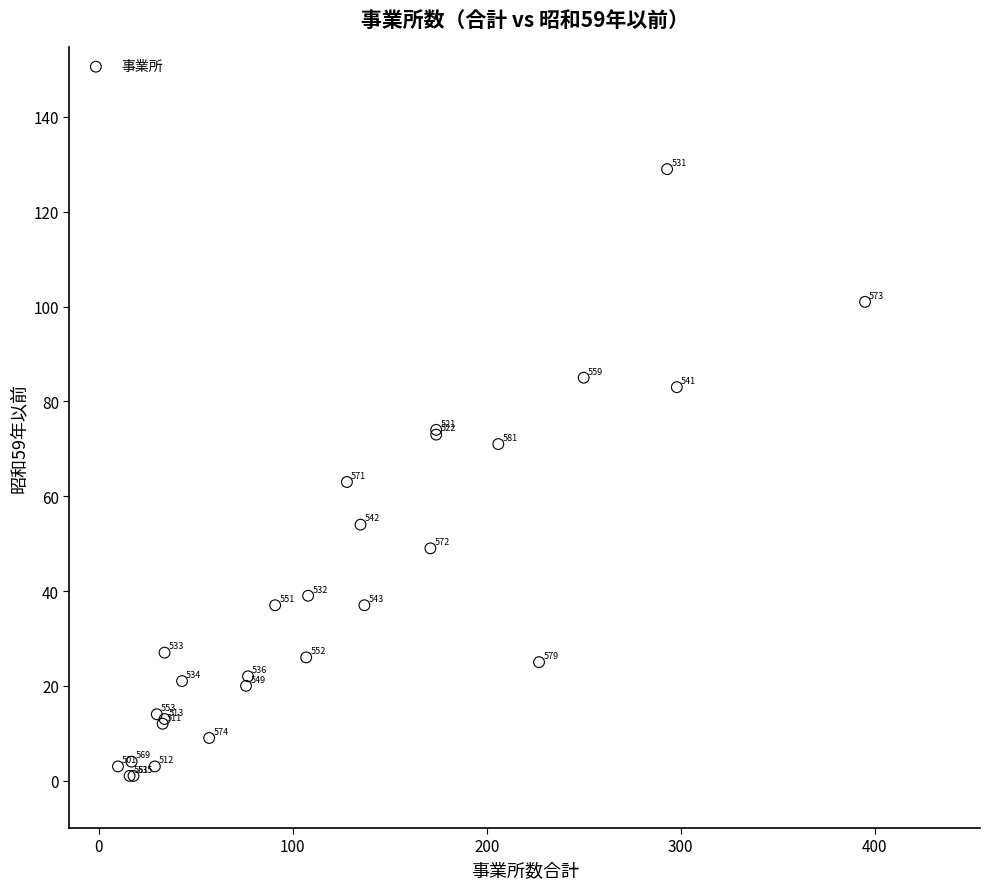

What Y value in the scatter plot is closest to 65?

63